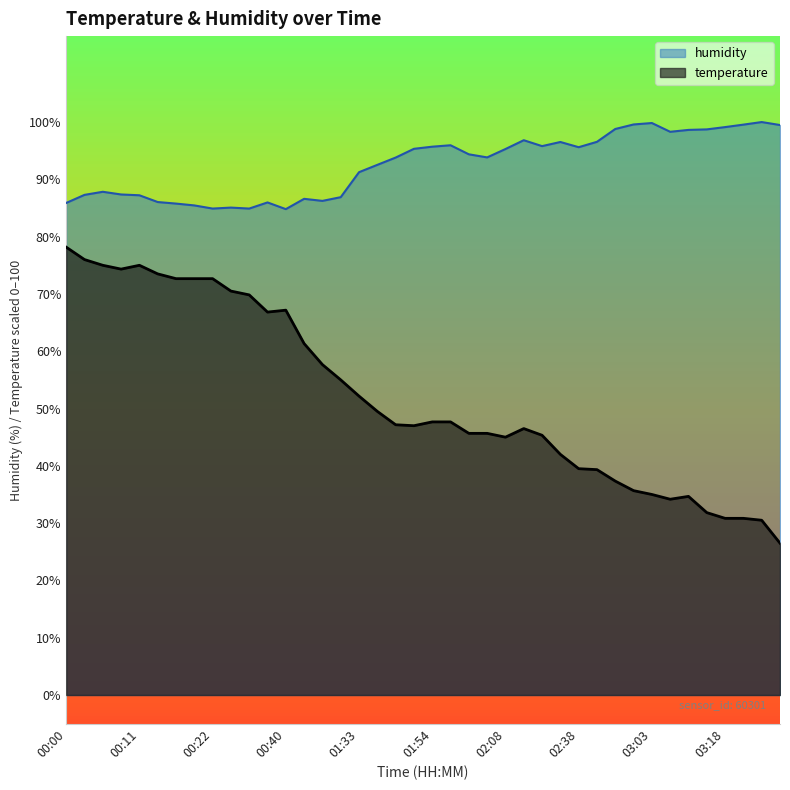

At which category does humidity reach its first local peak?

00:06